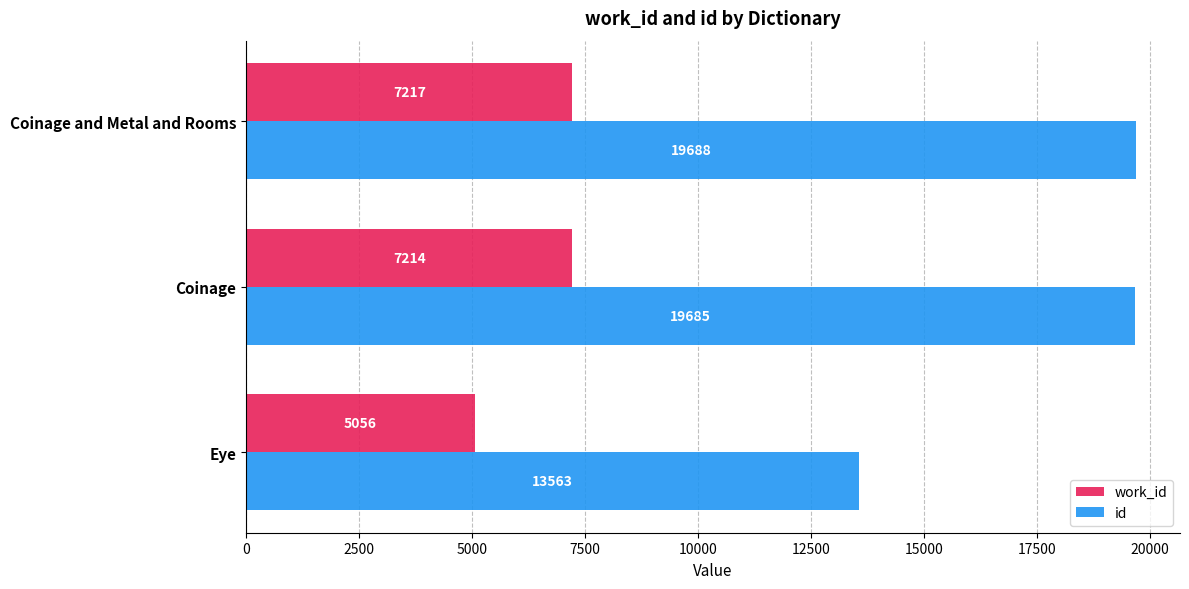

At which label is id closest to 16625?

Coinage